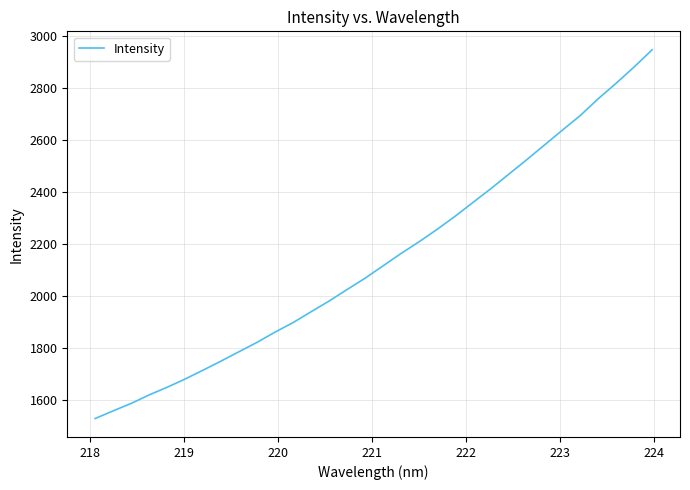

What is the minimum value shown in the chart?

1528.4